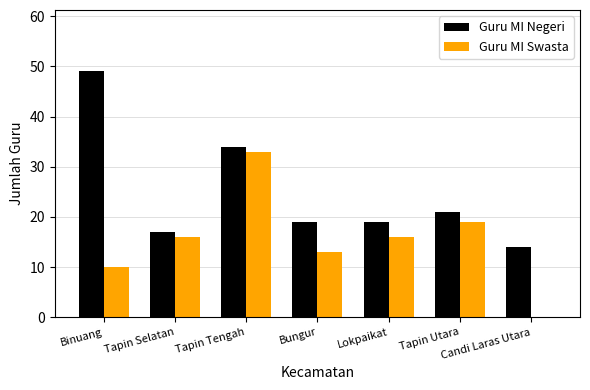

The value of Guru MI Swasta at Lokpaikat is 11. True or false?

False